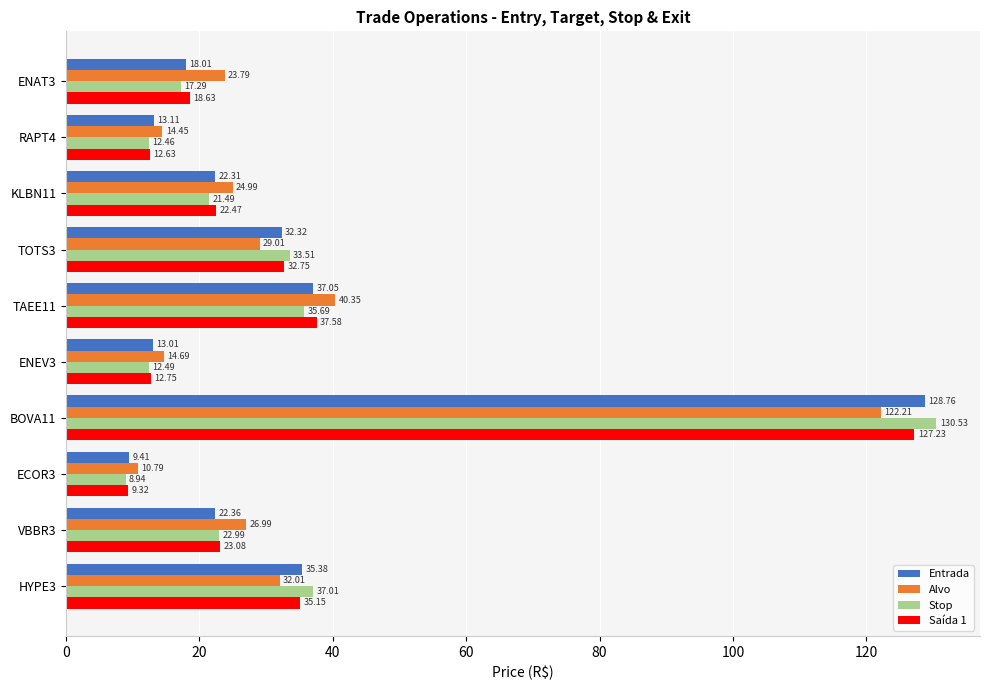

At ENAT3, list the series in order from largest to smallest.

Alvo, Saída 1, Entrada, Stop